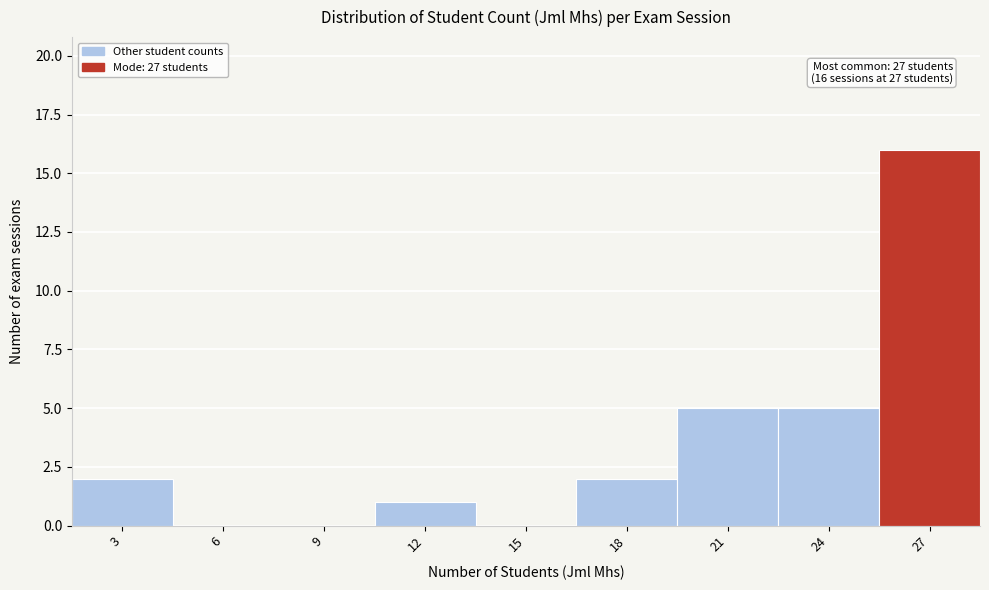

Reading right to left, what are all the values shown in this chart?

27=16	24=5	21=5	18=2	15=0	12=1	9=0	6=0	3=2